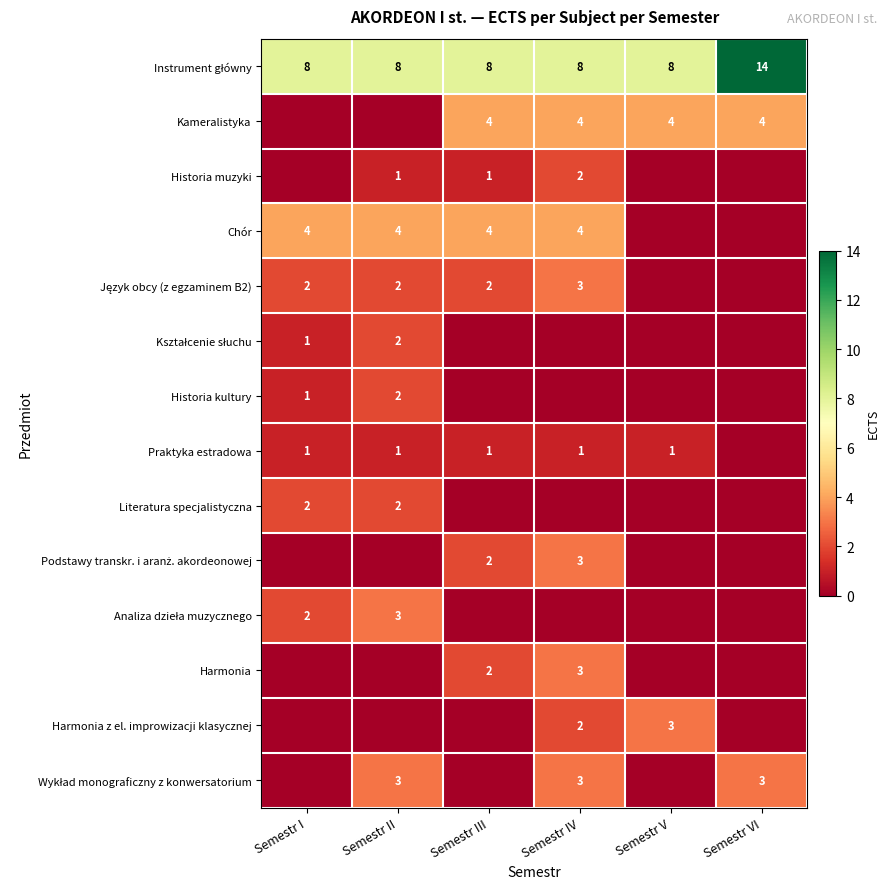

True or false: Literatura specjalistyczna has a value of 2 at Semestr II.

True